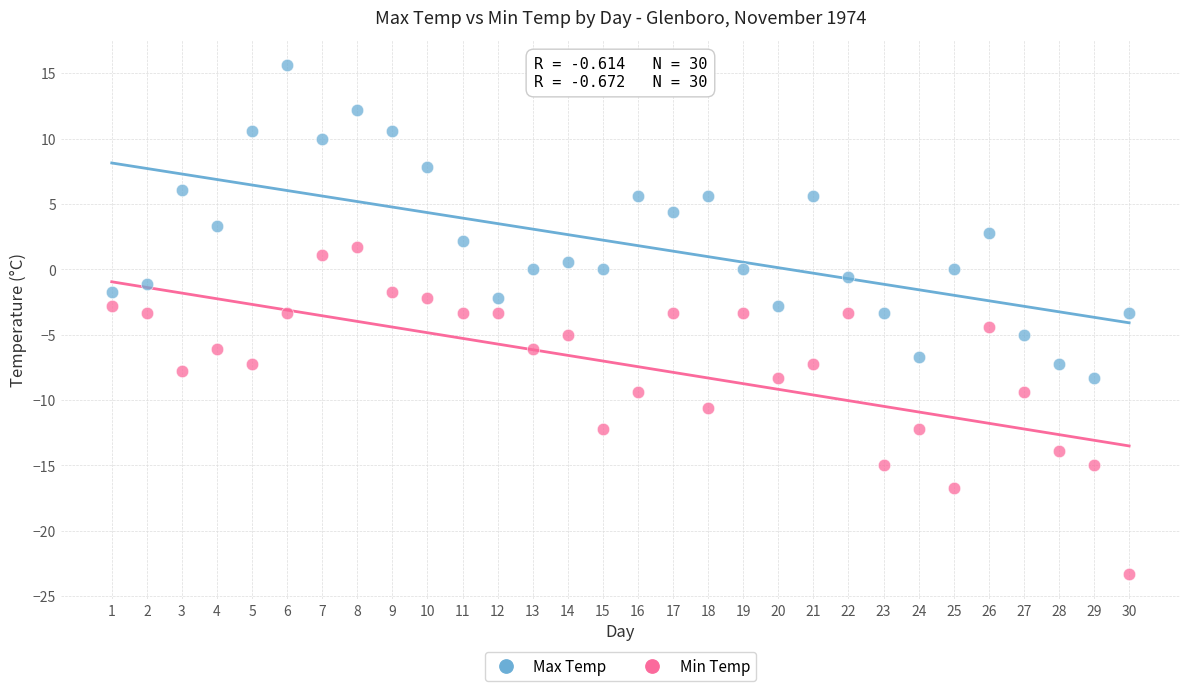

What are all the series names shown in the legend?

Max Temp, Min Temp